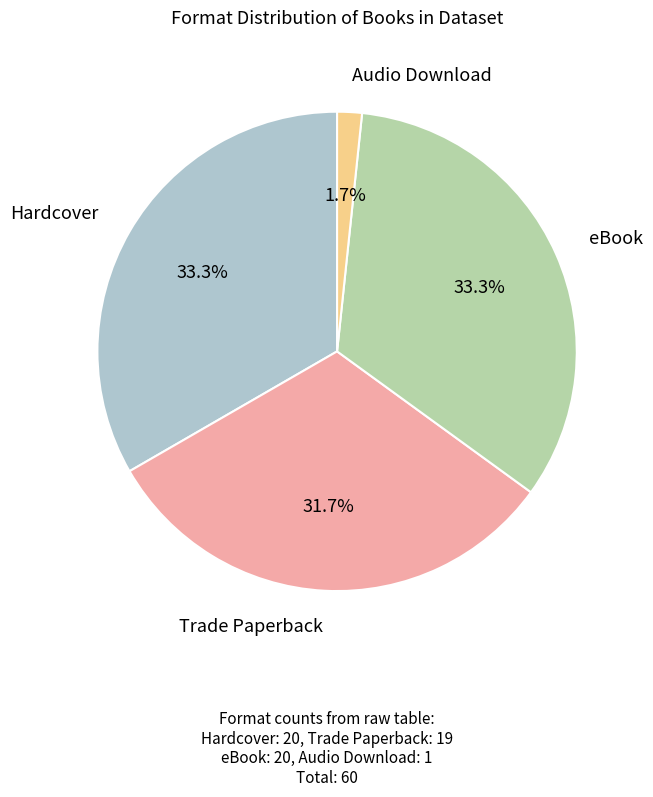

Is there any slice that represents more than half of the pie?

No